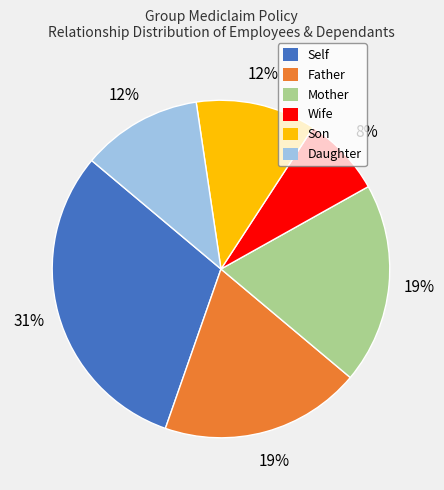

The Son slice represents 12% of the pie. True or false?

True